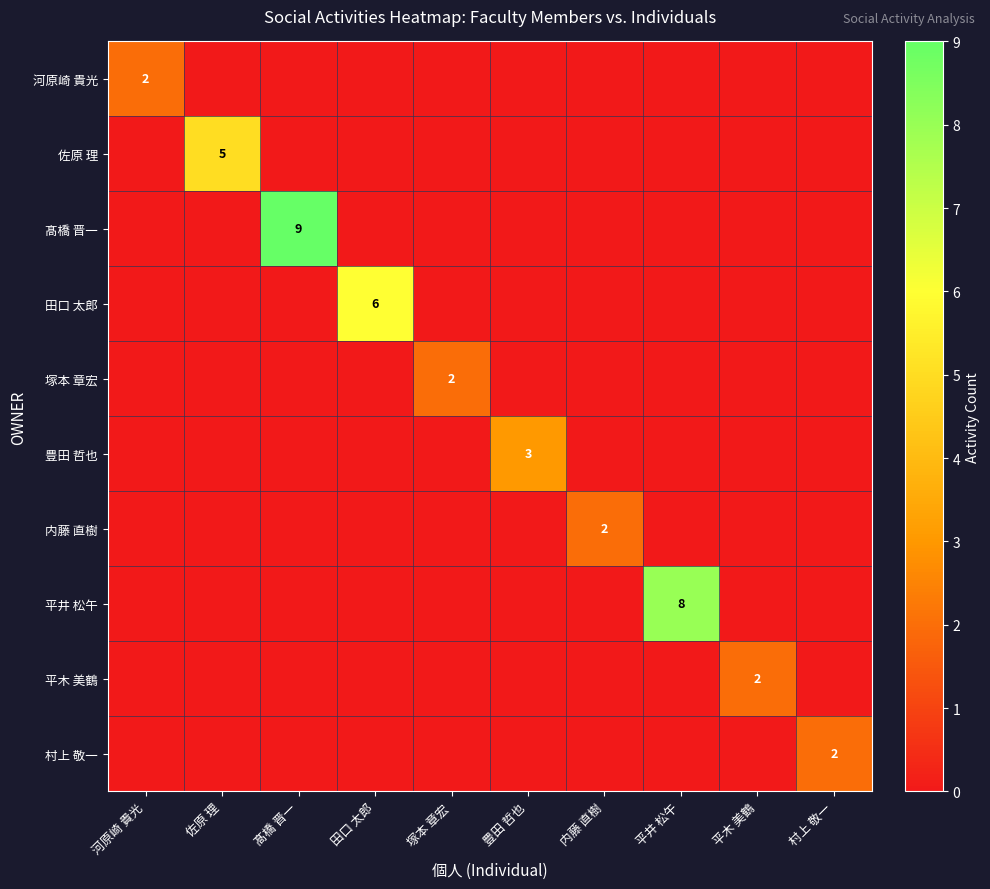

At which category is the sum across all series the highest?

髙橋 晋一